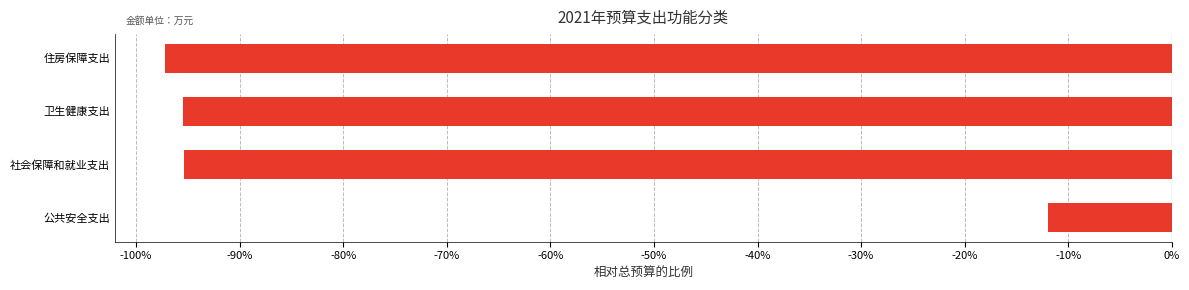

Read the value at 住房保障支出.

-97.2